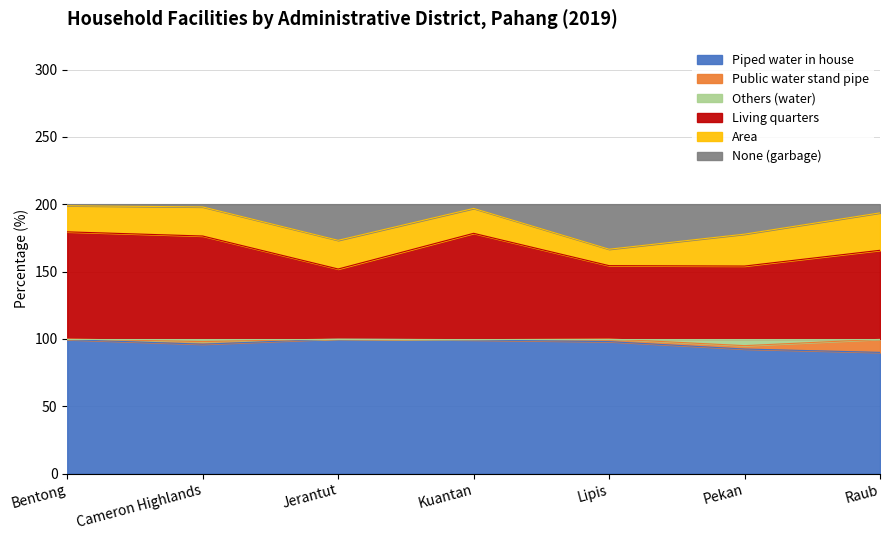

True or false: Piped water in house has a value of 150.0 at Jerantut.

False